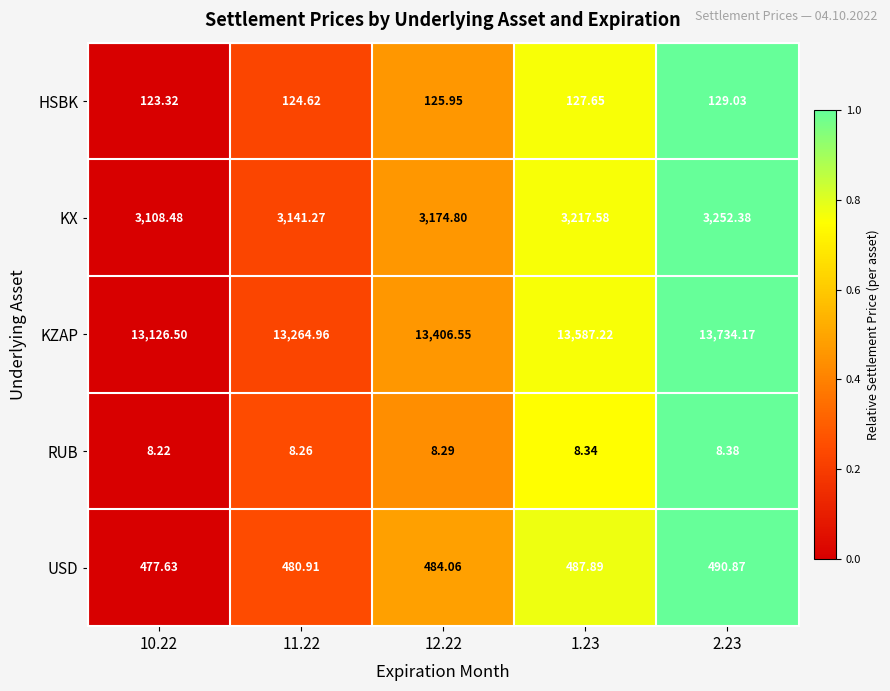

What is the maximum value shown in the chart?

13734.2